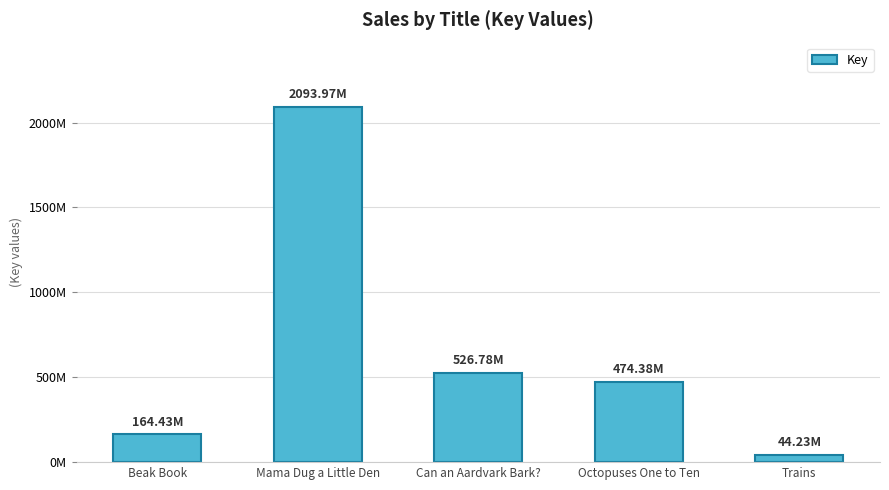

What is the sum of all values?

3303790919